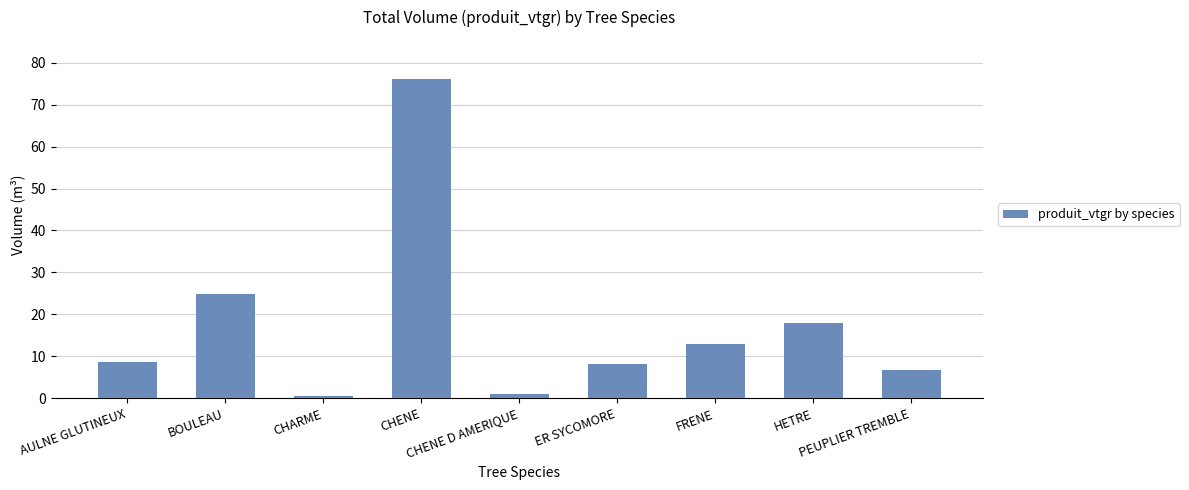

What is the label of the 2nd bar from the left?

BOULEAU